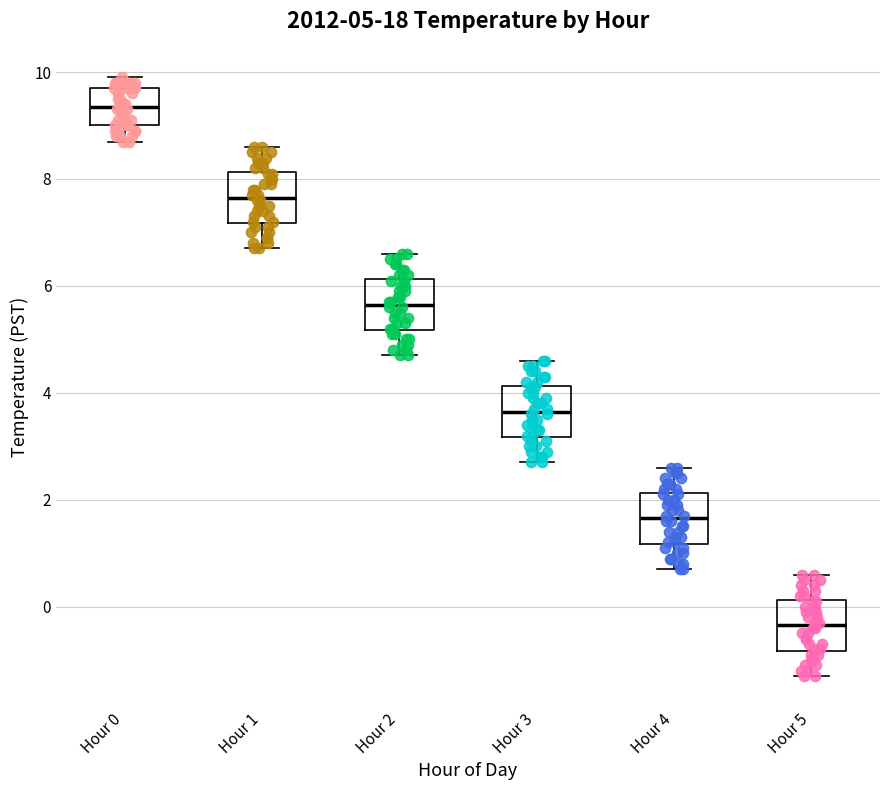

Which box's median line is the lowest?

Hour 5